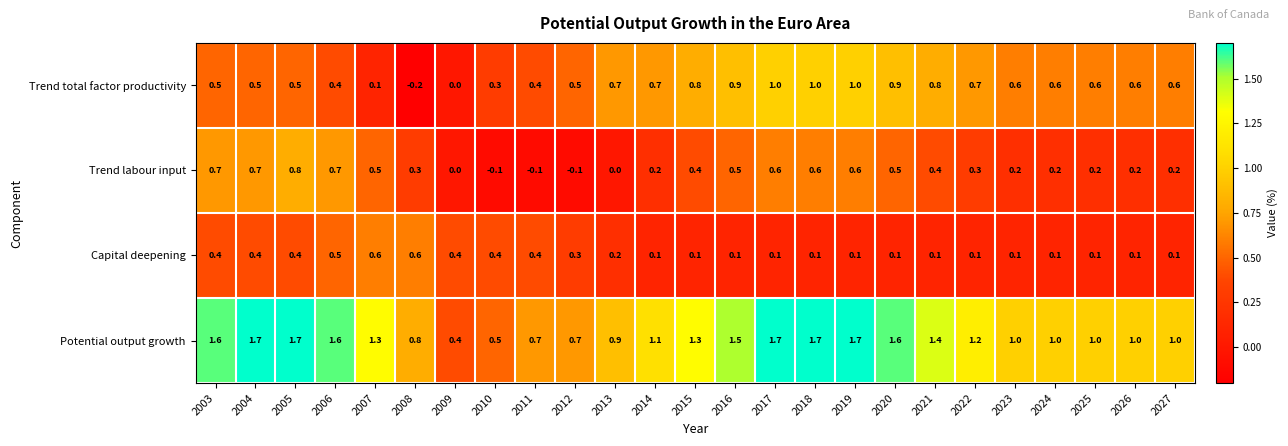

At which label is Trend total factor productivity closest to 0?

2009